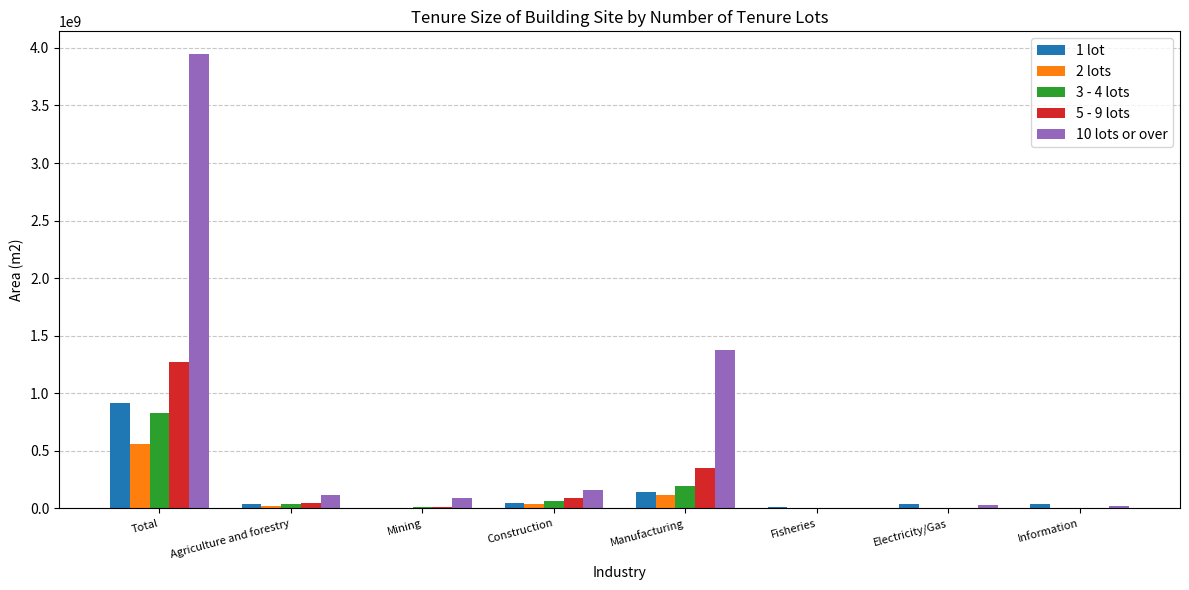

What is the difference between the 1 lot values at Fisheries and Construction?

33519000